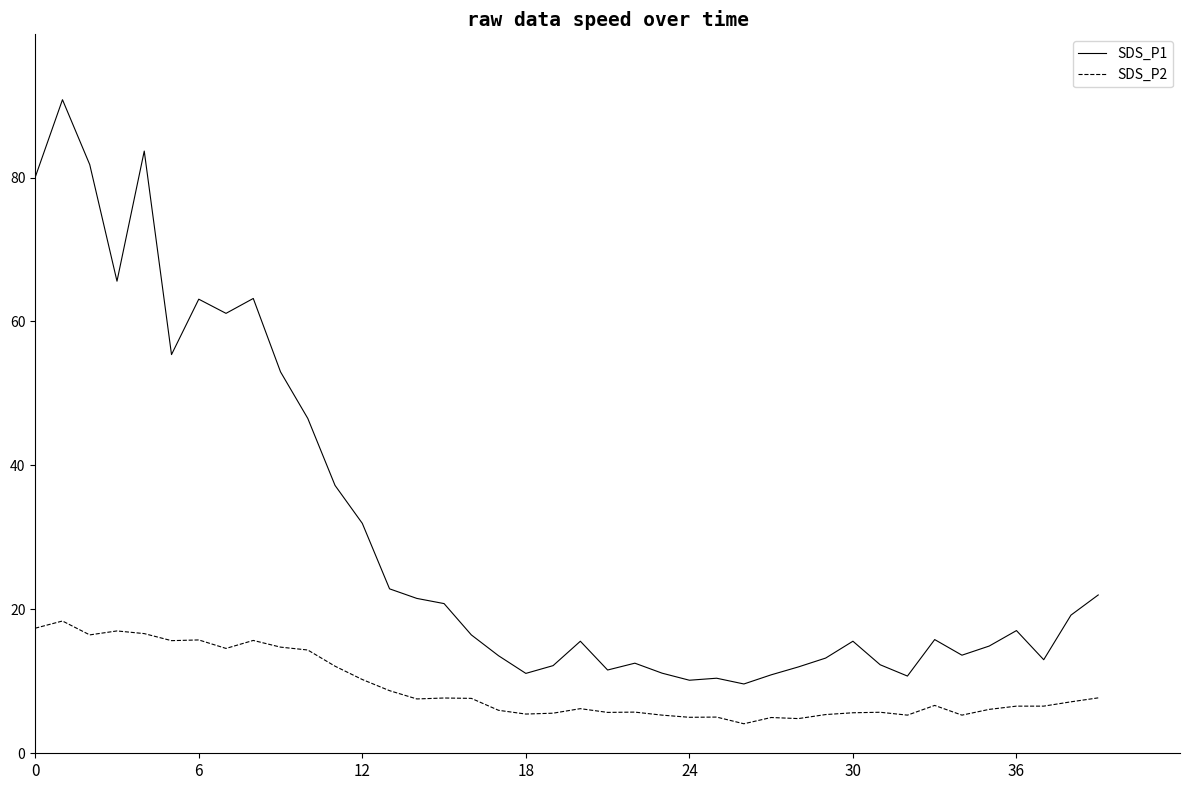

Which series has the largest range (max minus min)?

SDS_P1